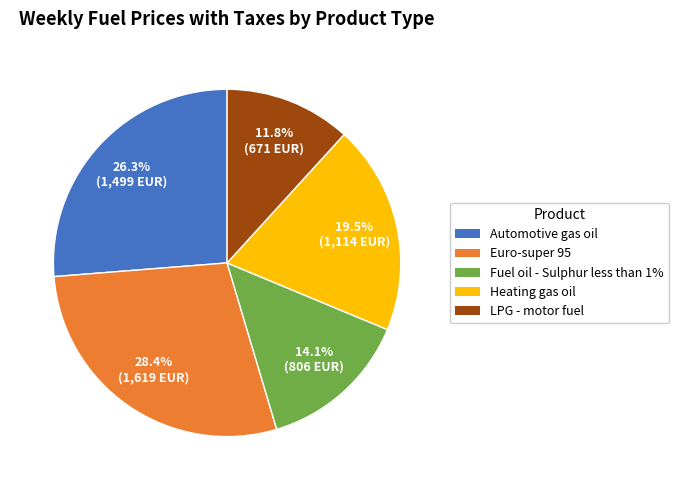

Combined, what portion of the pie is Euro-super 95 and Heating gas oil?

47.9%